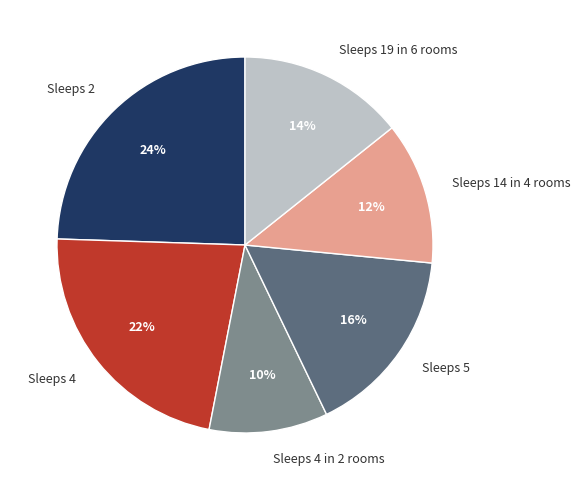

Which slice is the largest?

Sleeps 2